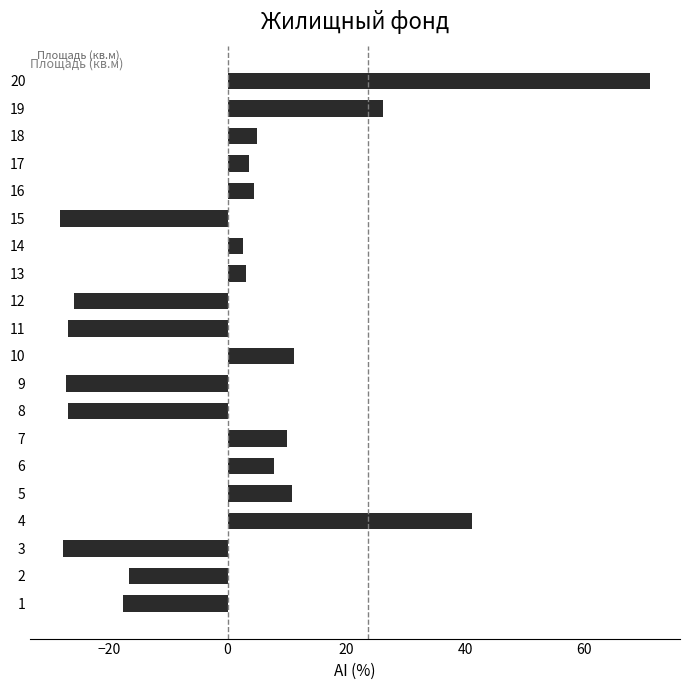

The chart shows a value of 2.7 at 14. True or false?

True